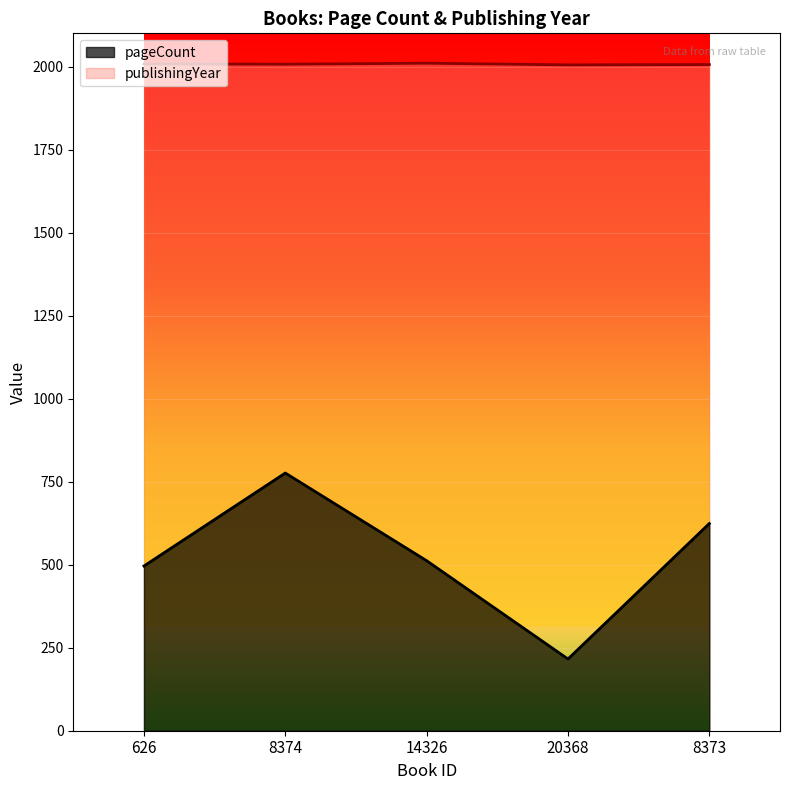

Between 14326 and 20368, which series saw the biggest shift?

pageCount